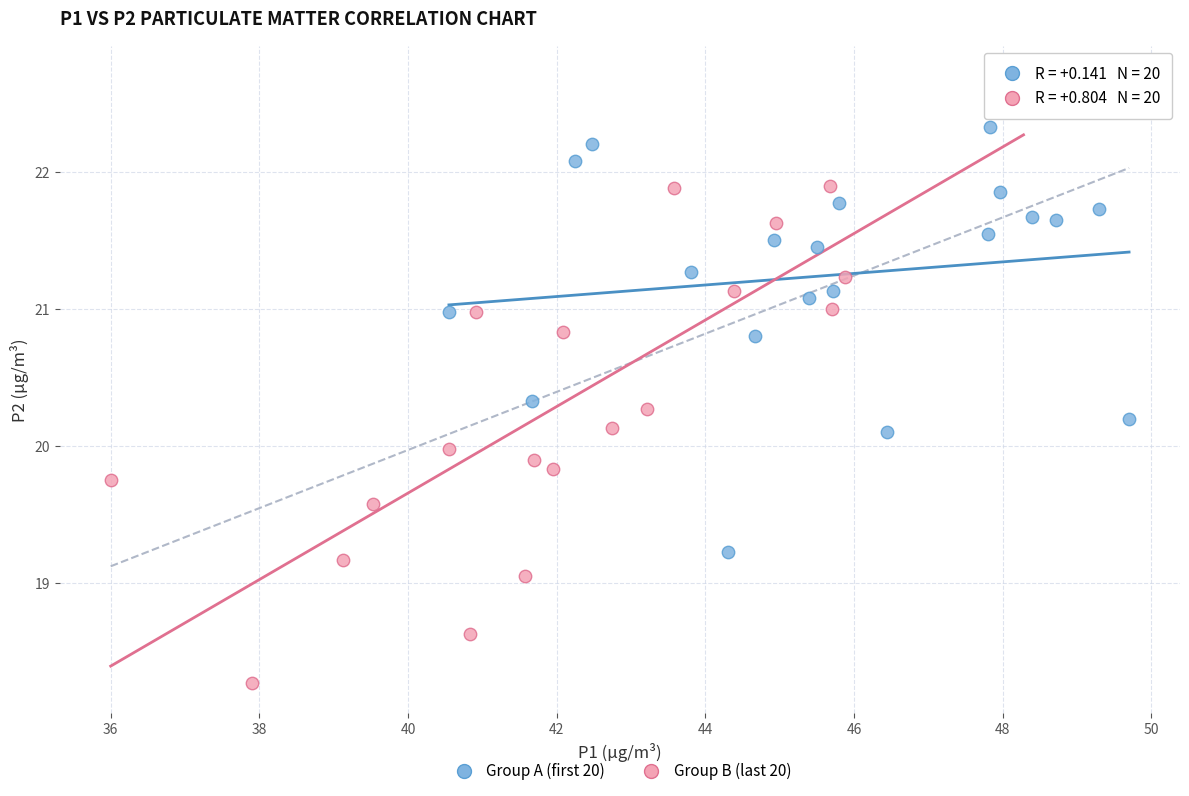

Which series contains the lowest Y value?

Group B (last 20)